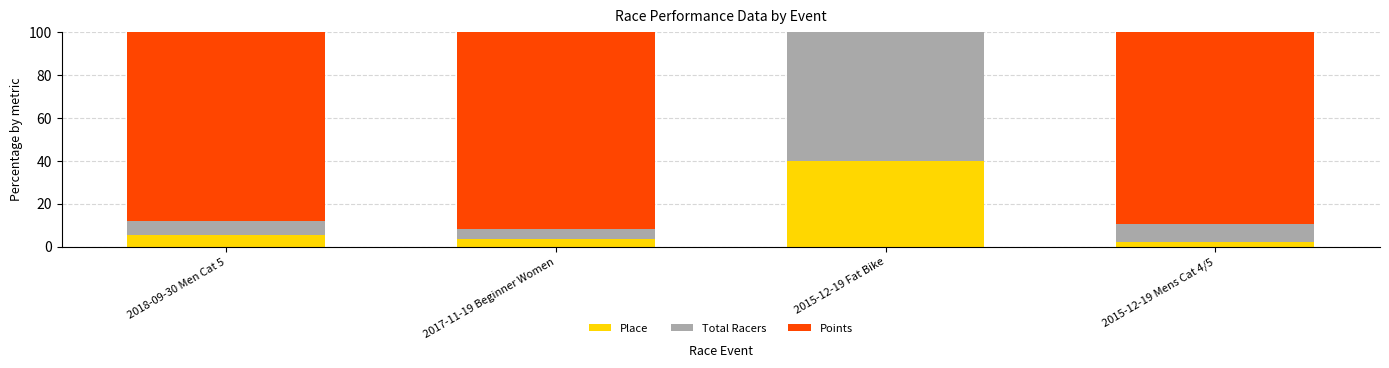

How many series are shown in this chart?

3